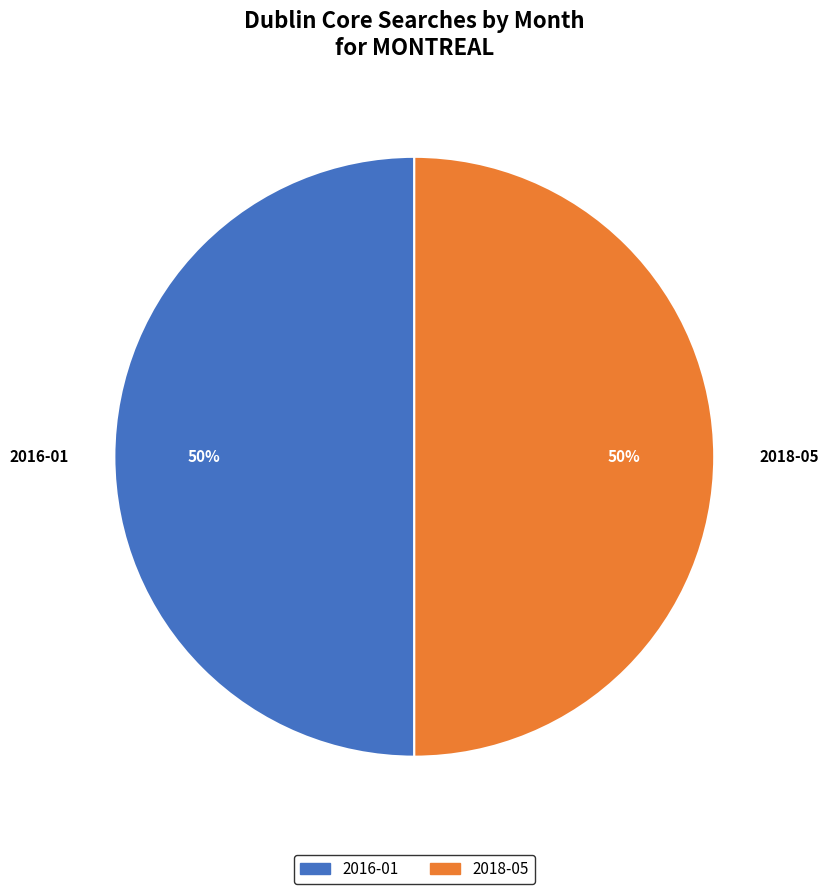

The 2016-01 slice represents 50% of the pie. True or false?

True